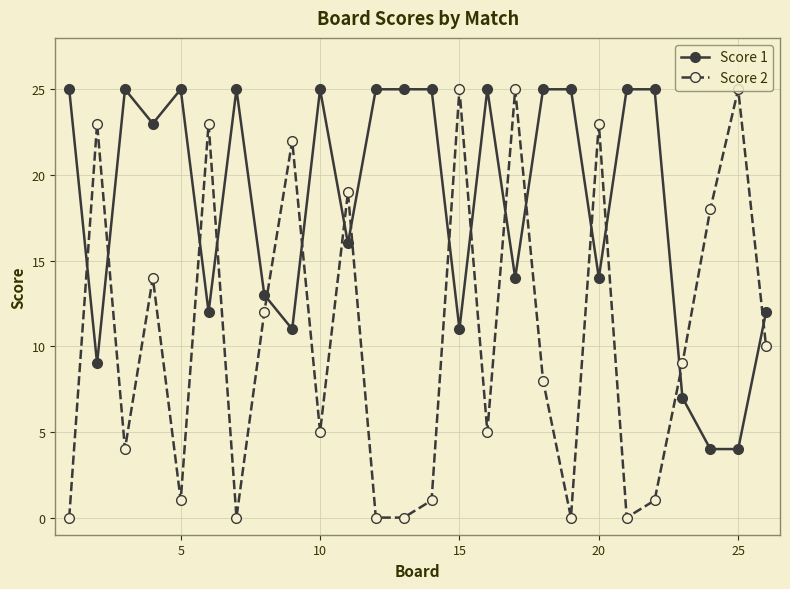

What is the difference between the maximum and minimum values in the Score 1 series?

21